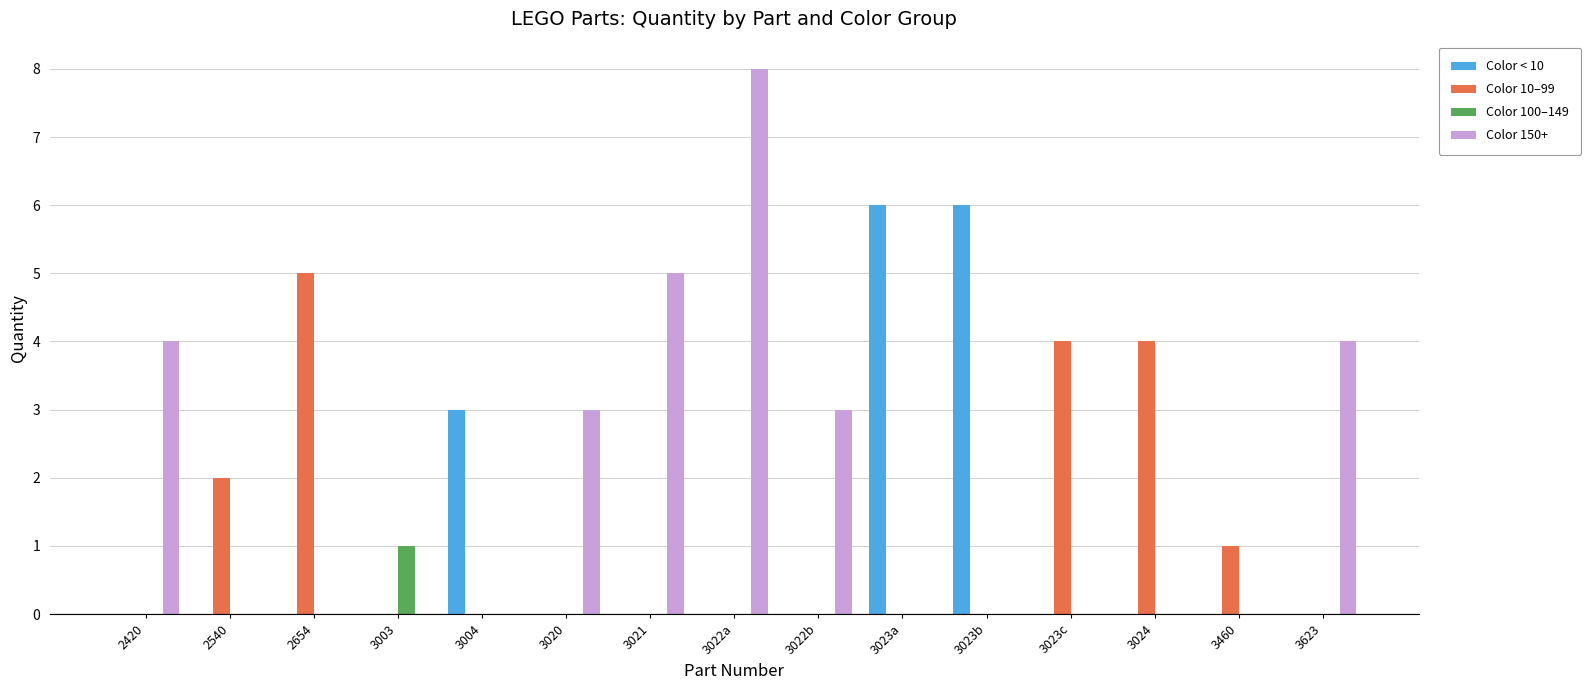

What is the average value of the Color 150+ series?

2